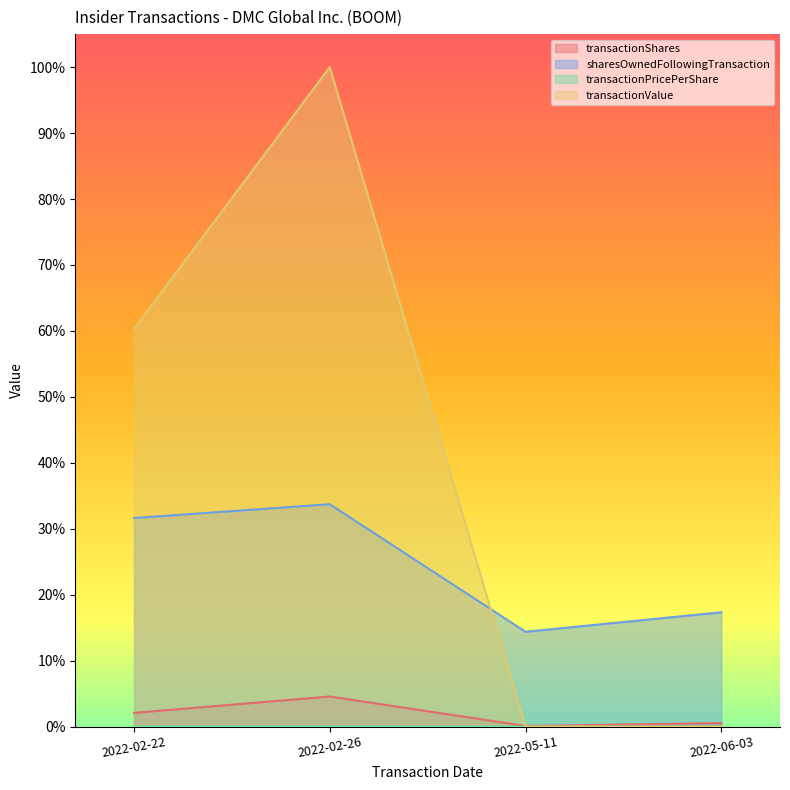

Count the number of data series in this chart.

4